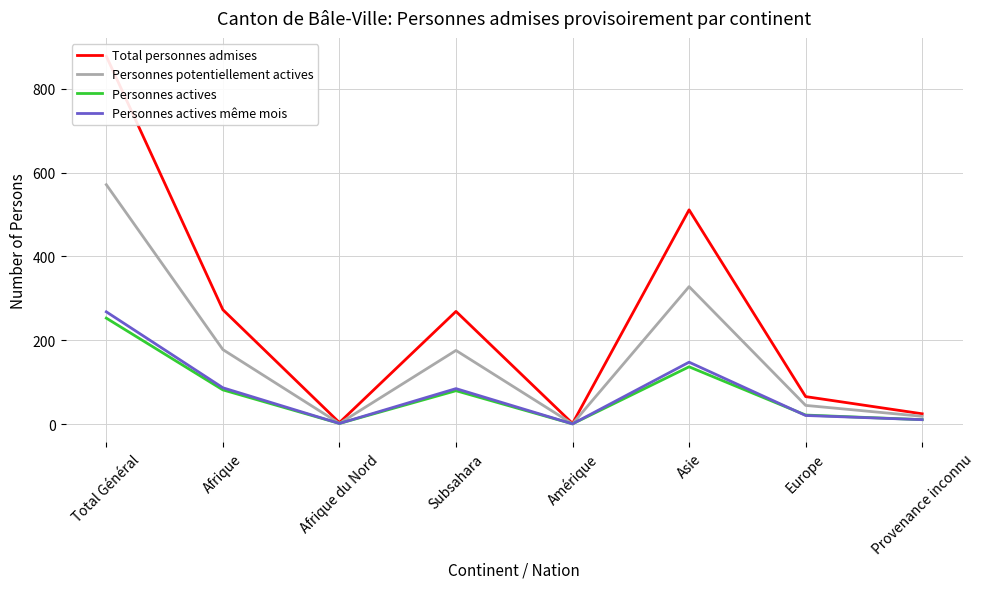

What is the difference between the Personnes actives même mois values at Europe and Afrique?

66